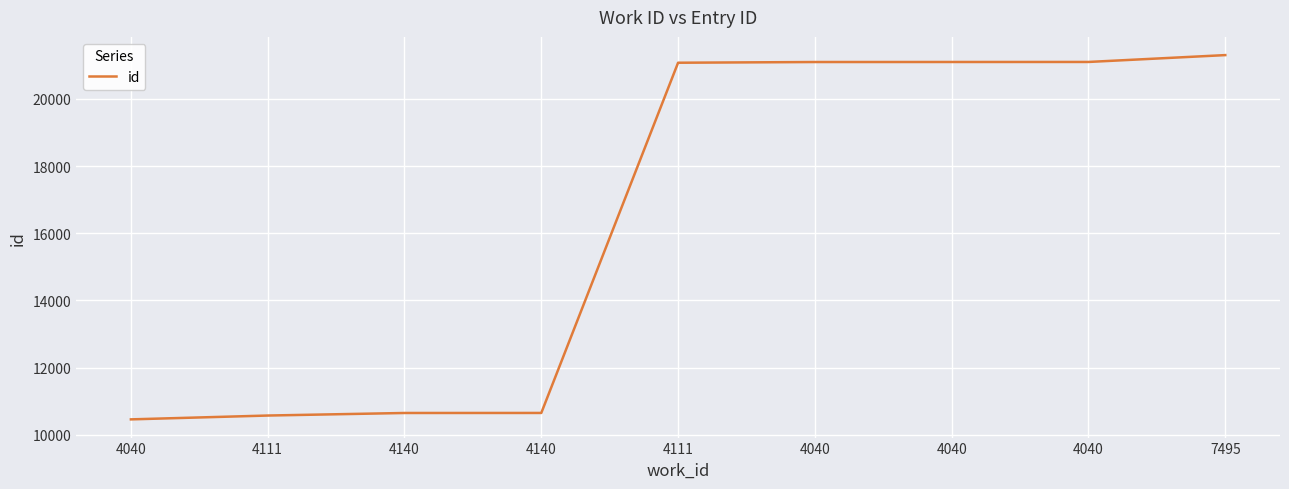

How many lines are shown in the chart?

1